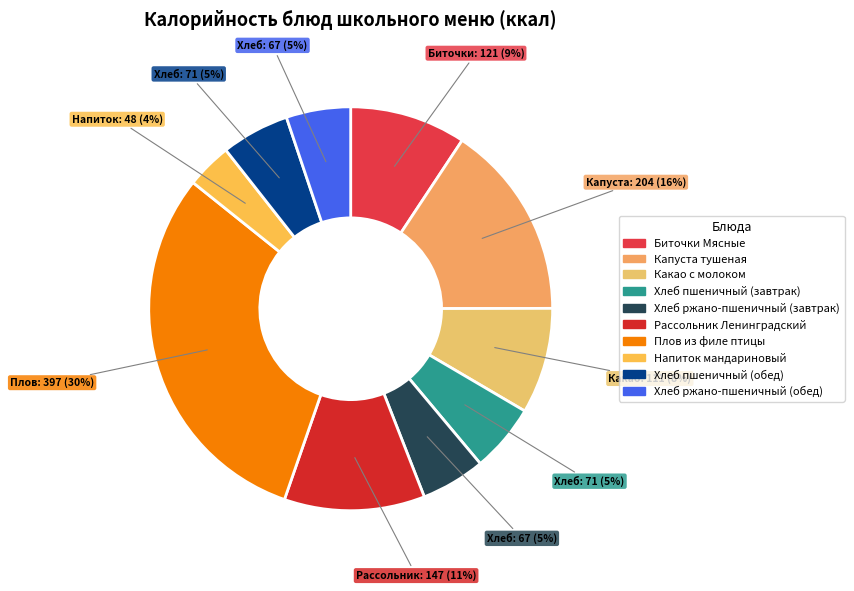

What is the ratio of the value at Биточки Мясные to the value at Хлеб пшеничный (обед)?

1.7